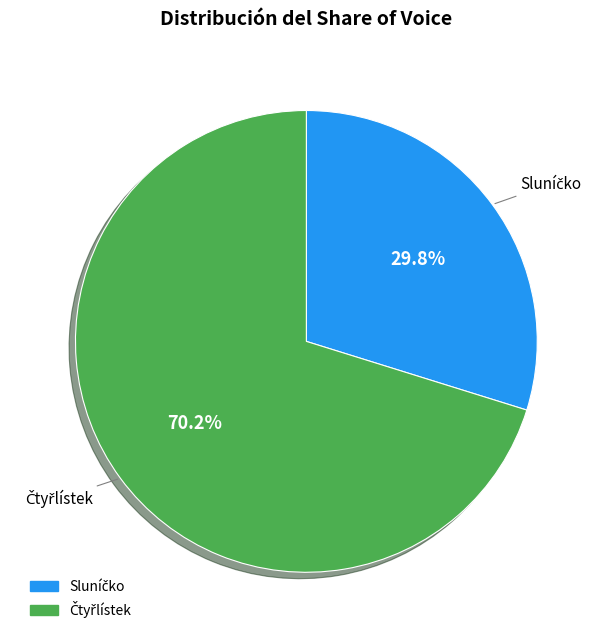

Count the number of slices in the pie.

2